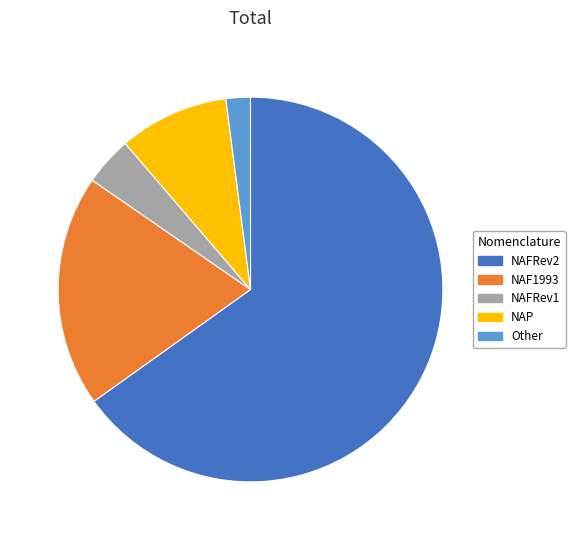

Is the sum of NAP and Other greater than half?

No